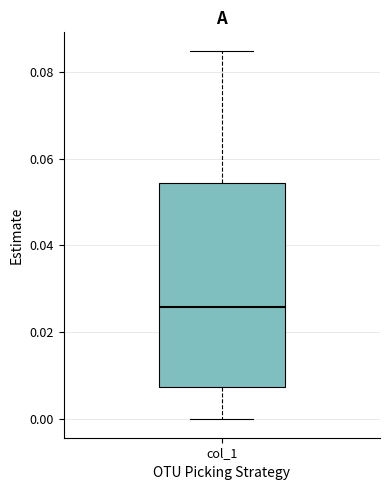

Transcribe this box plot: give where the median line is, the range the box spans, and where the two whiskers end, as read against the y-axis. The values are not printed on the chart, so give them approximately, as read against the axis.

median 0.026, box 0.008 to 0.054, whiskers 0.000 to 0.084